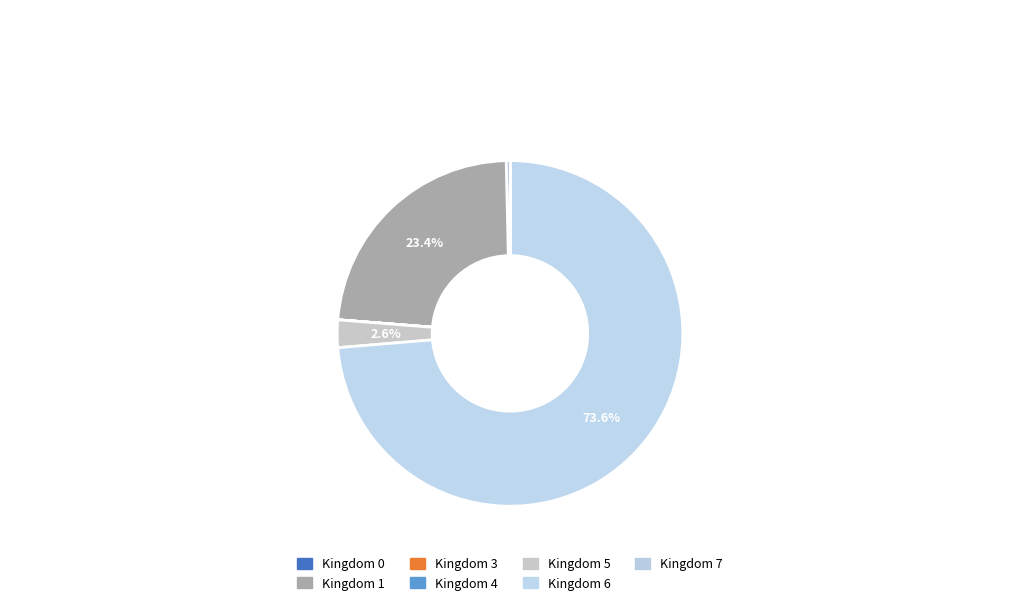

Is there a majority slice in this chart?

Yes